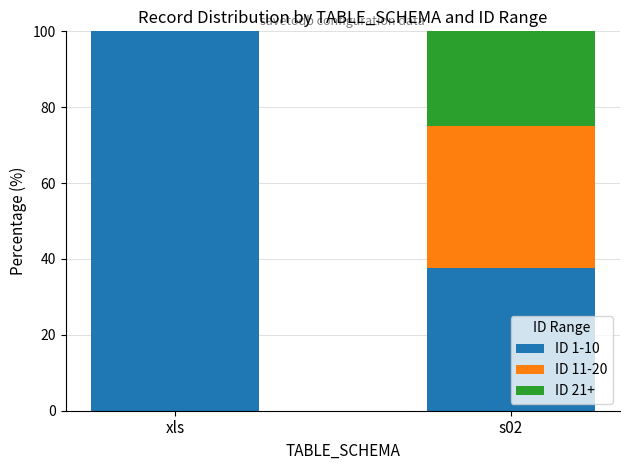

Reading left to right, transcribe the values for ID 1-10.

xls=100.0	s02=37.5